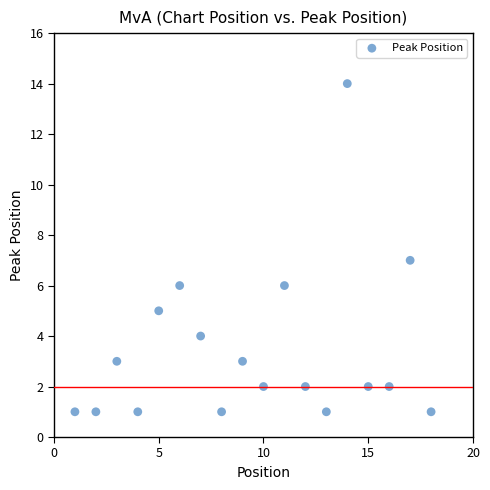

What is the range of Y values (max minus min)?

13